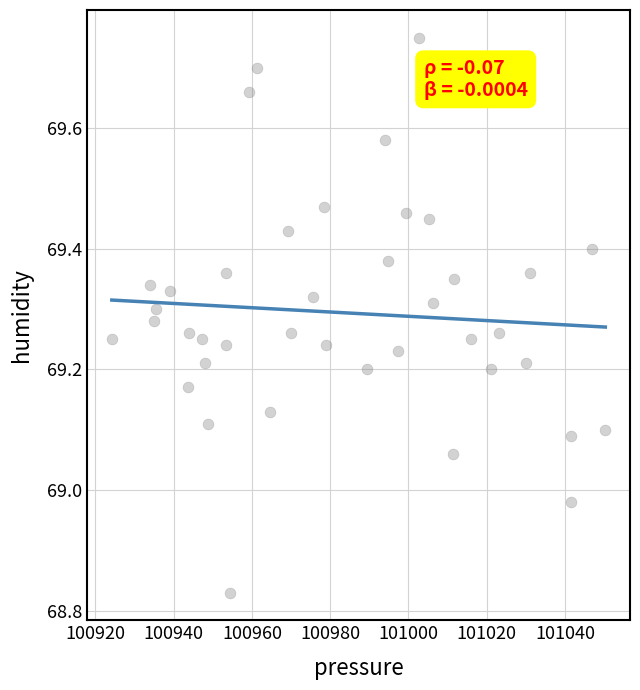

What is the range of Y values (max minus min)?

0.9